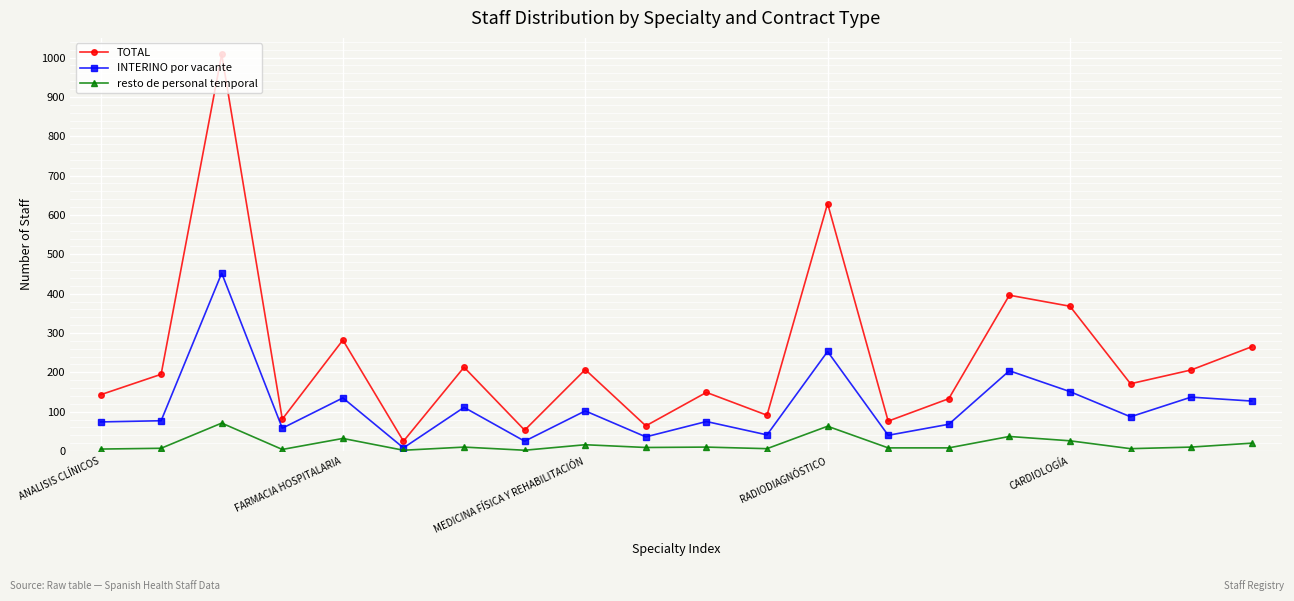

Which series has the largest total across all categories?

TOTAL